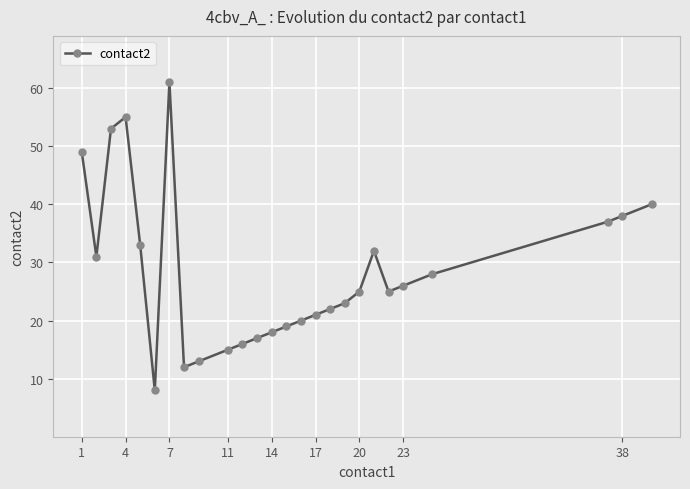

True or false: there are more than 1 points higher than both neighbors.

True